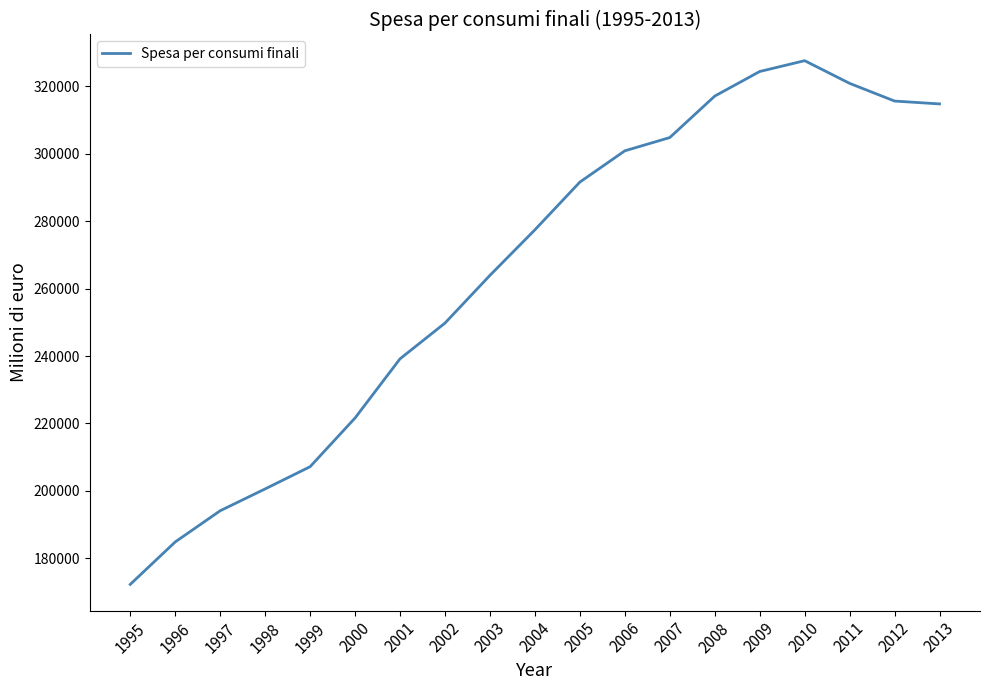

The value at 2001 is 239171. True or false?

True